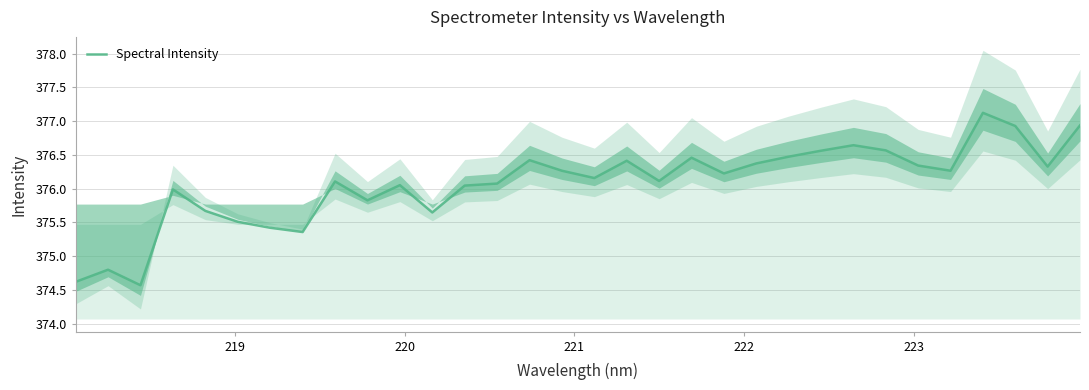

What is the difference between the maximum and minimum values?

2.6